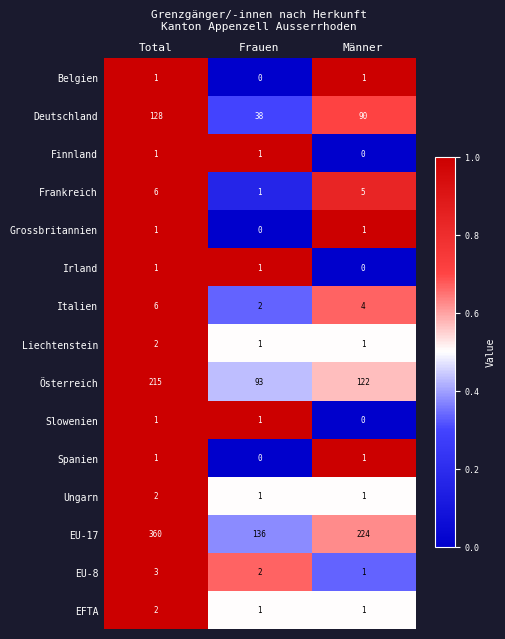

Is it true that EFTA equals 0 at Männer?

False